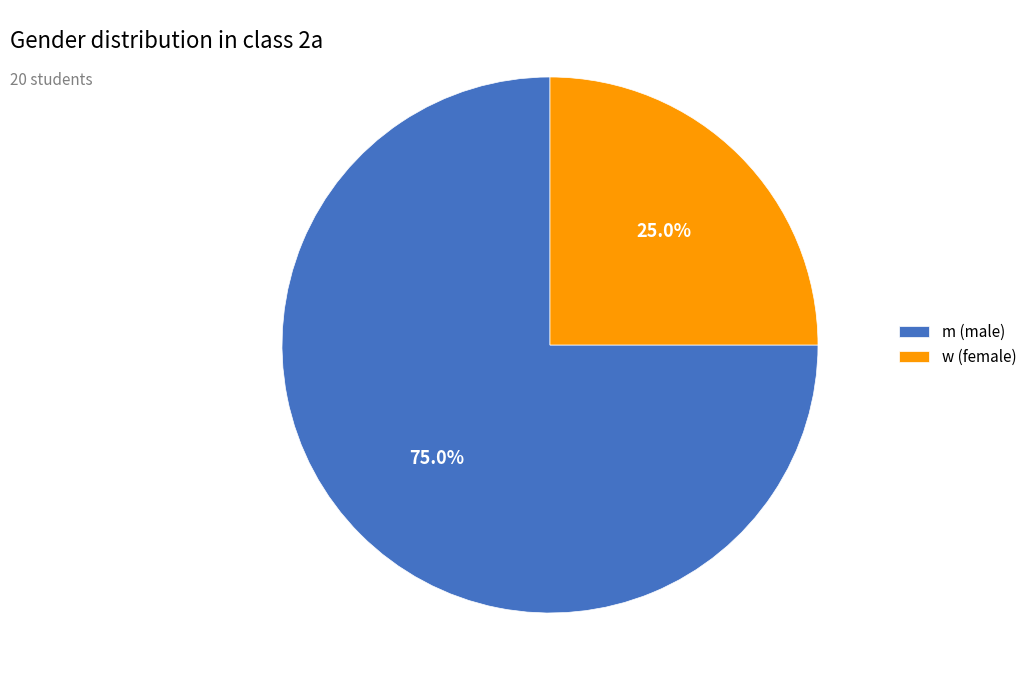

Between w and m, which is larger?

m